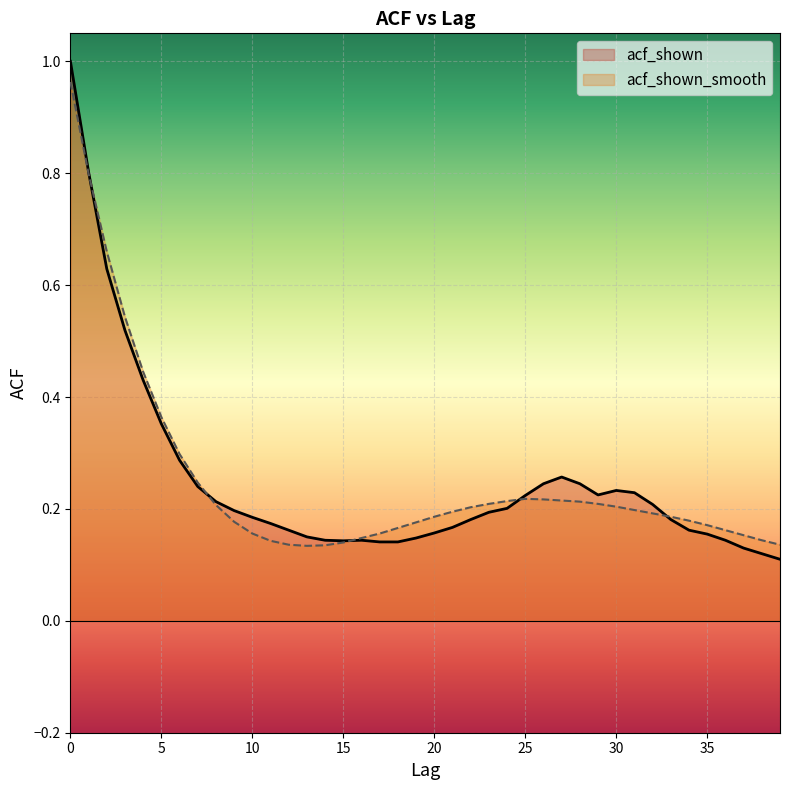

List the series in order of their overall mean, lowest first.

acf_shown, acf_shown_smooth